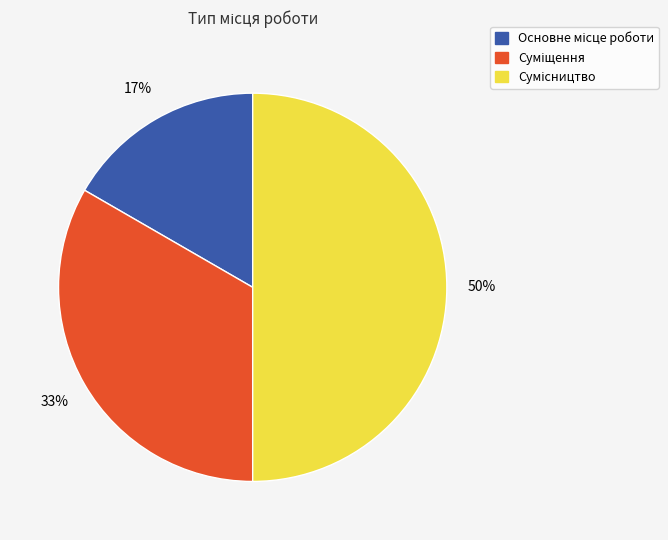

To the nearest percent, what is the average slice percentage?

33%